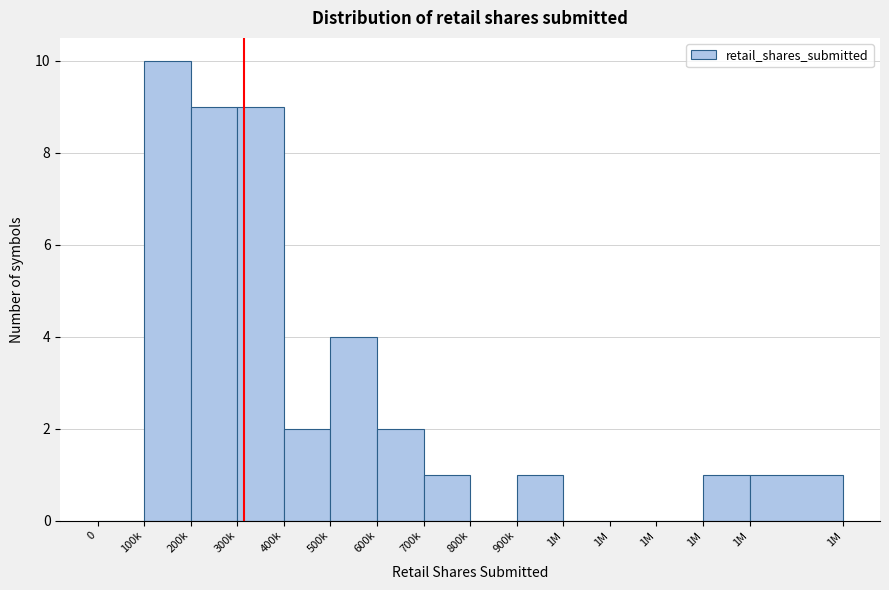

How many distinct data groups are displayed?

1